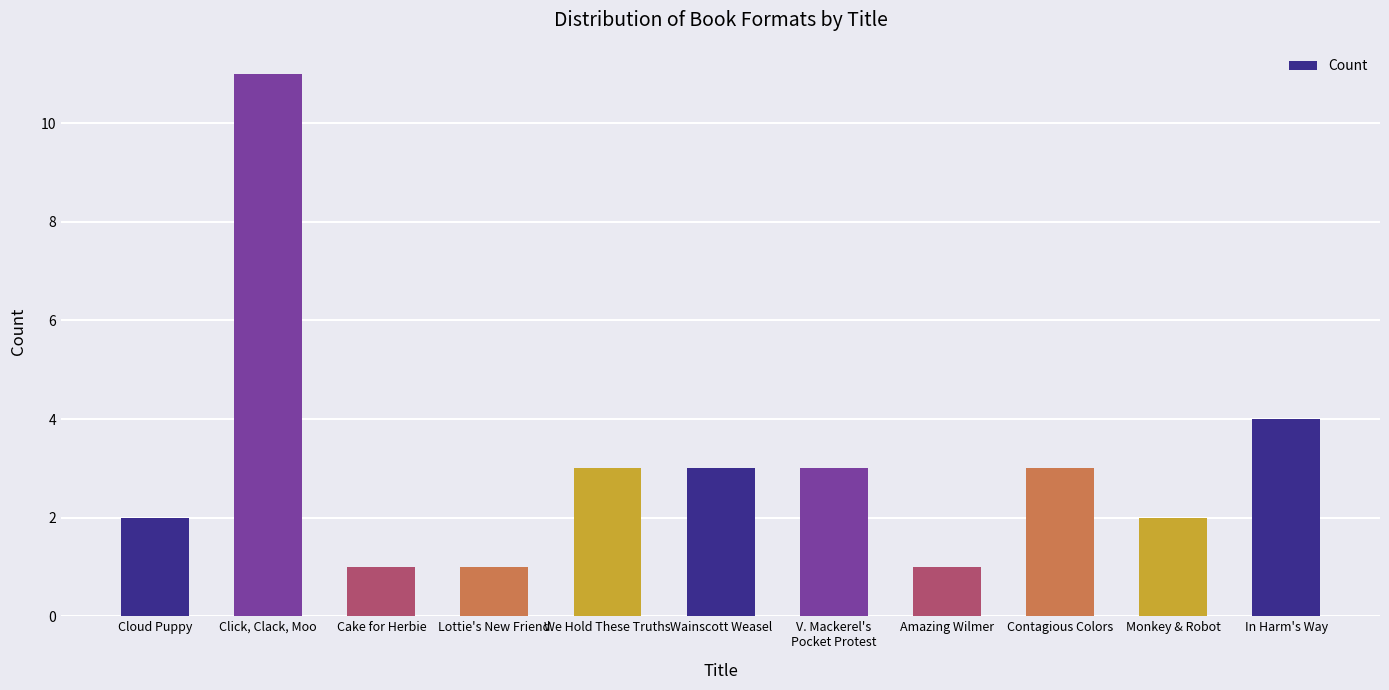

How many values are between 1 and 3?

9